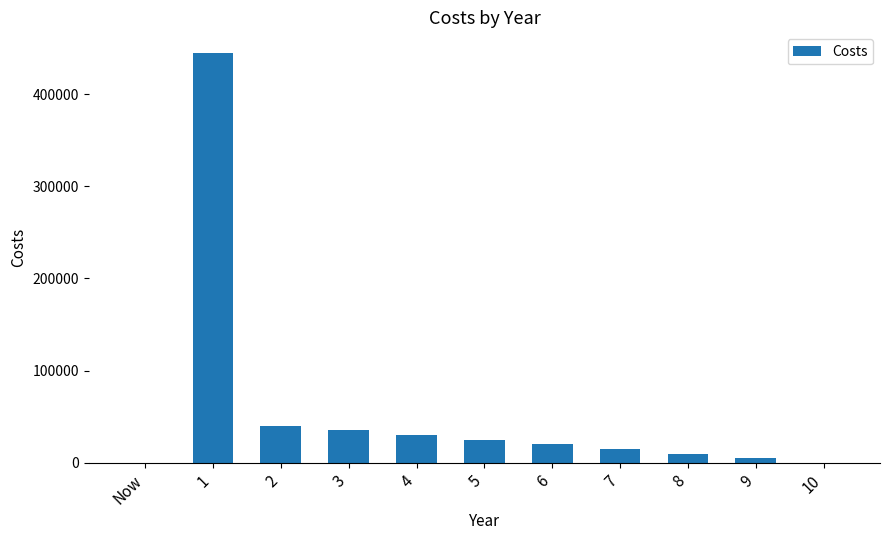

Are the bars grouped side by side (vs. stacked)?

No